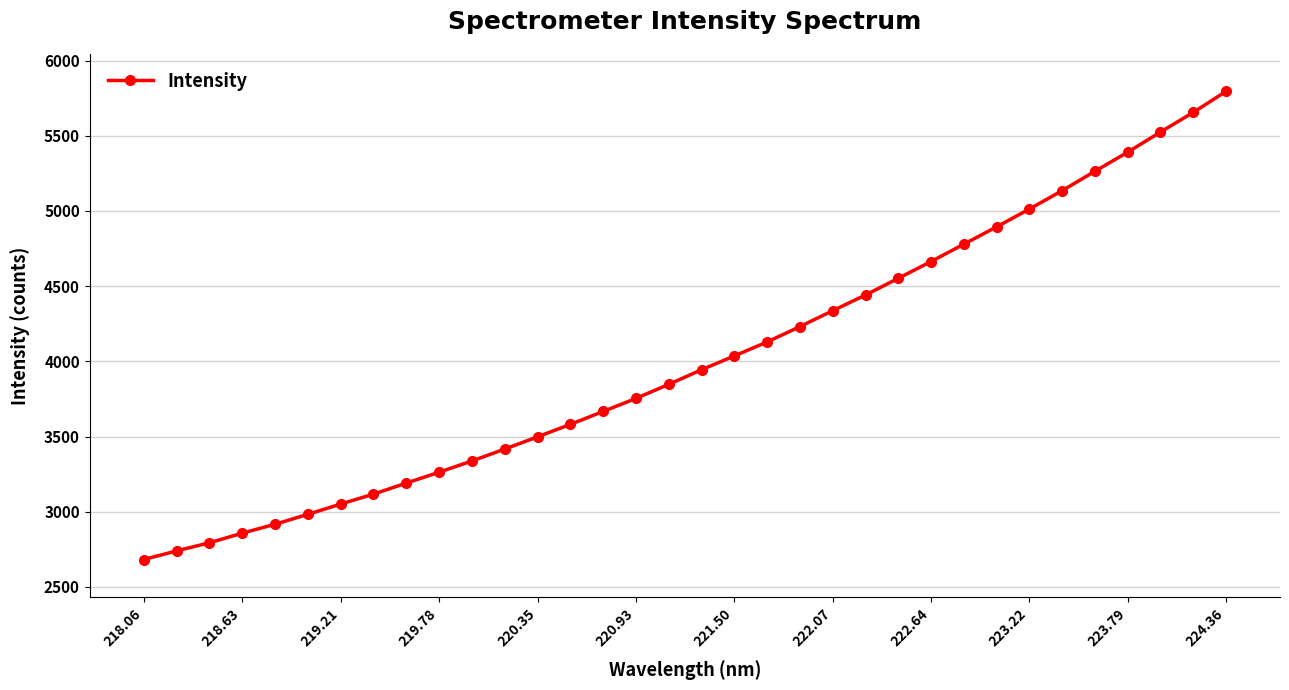

What is the value of the 29th point from the left?

5134.7